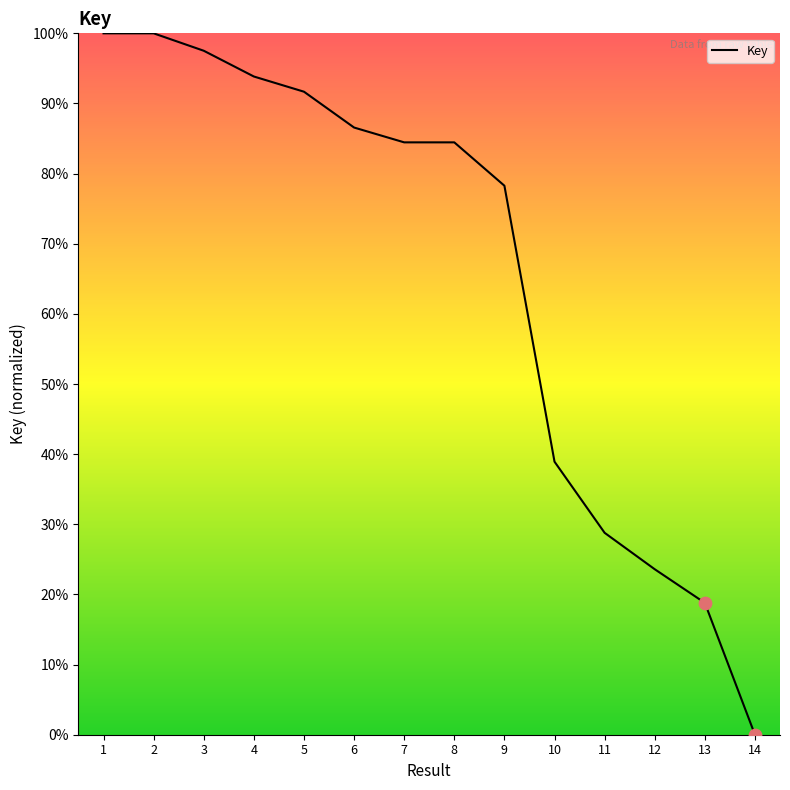

What is the change in value from 10 to 11?

-10.1